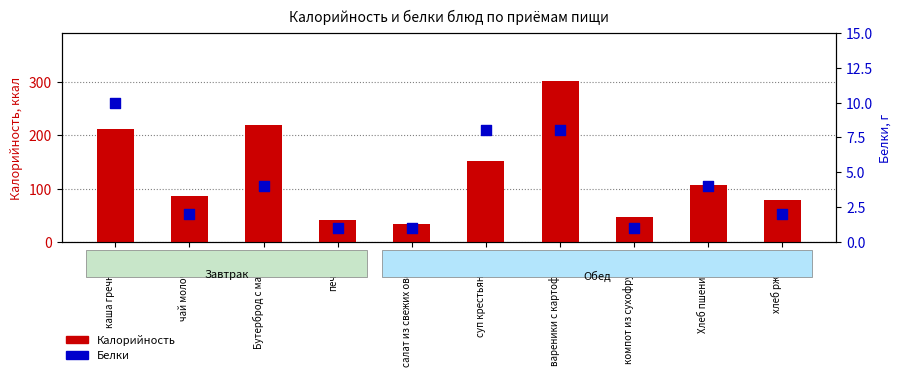

Which series has the largest total across all categories?

Калорийность